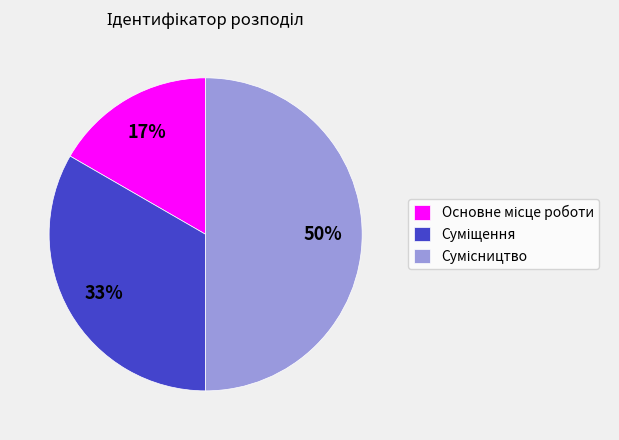

To the nearest percent, what is the difference between the largest and smallest slice percentages?

33%